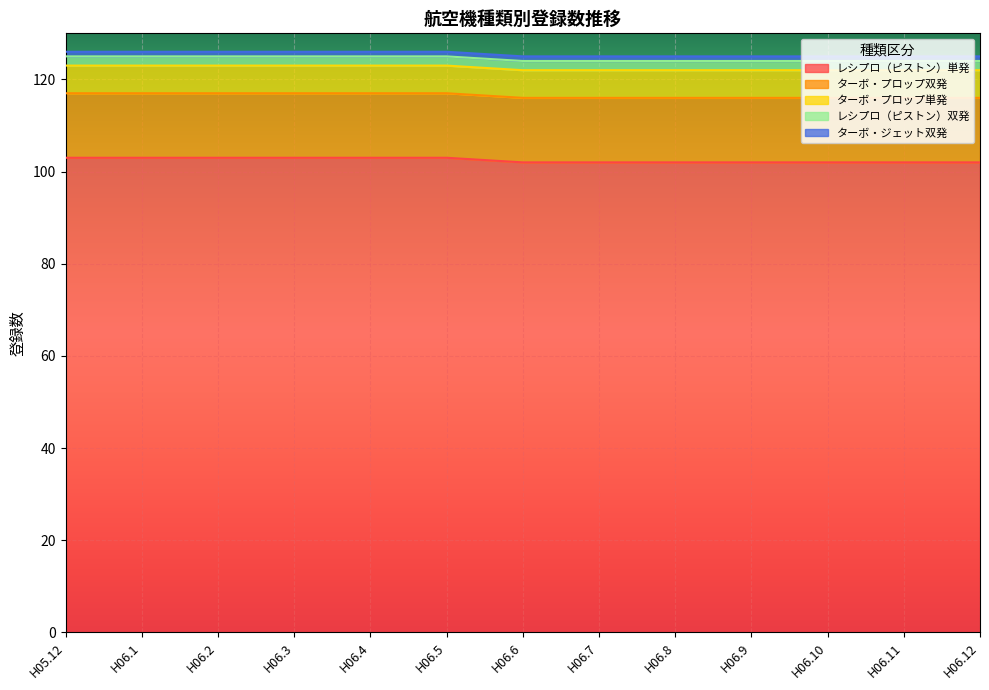

At which category does the chart reach its minimum across all series?

H05.12